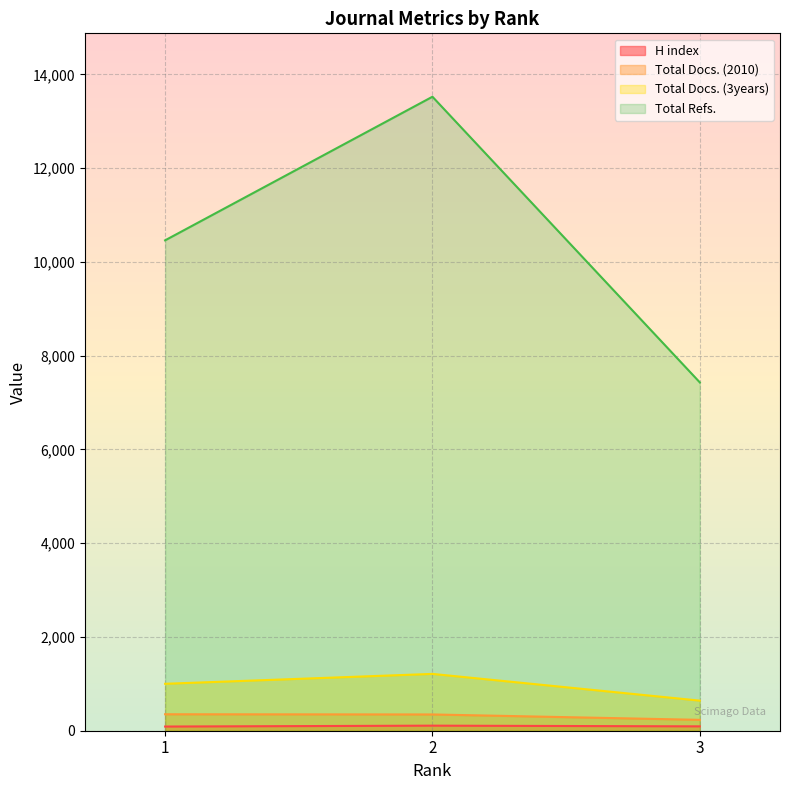

At which category is the sum across all series the highest?

2